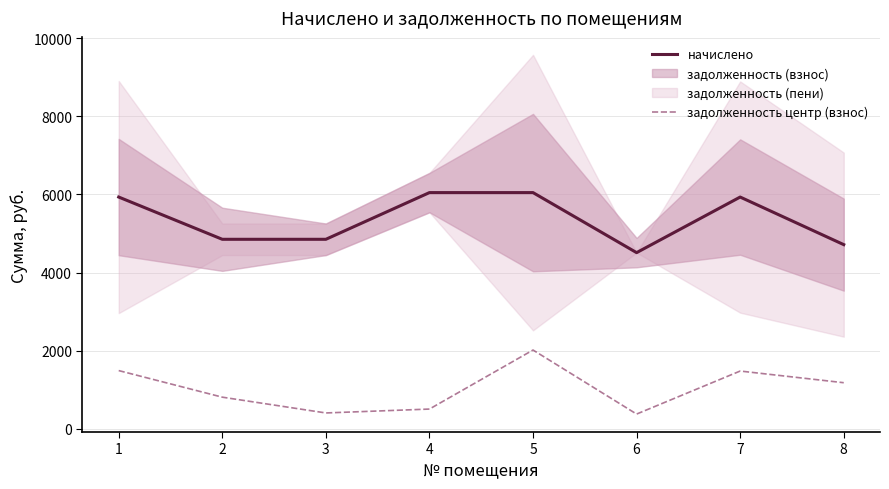

What is the value of the задолженность центр (взнос) point at the 4th from the left?

503.9